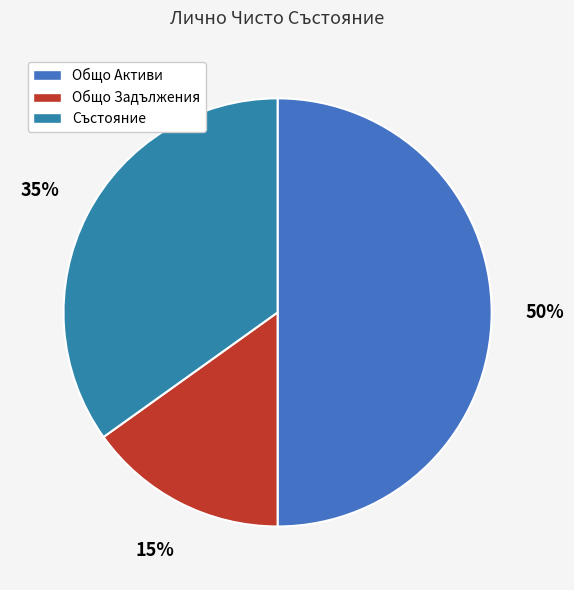

What is the change in value from Общо Задължения to Състояние?

+752500